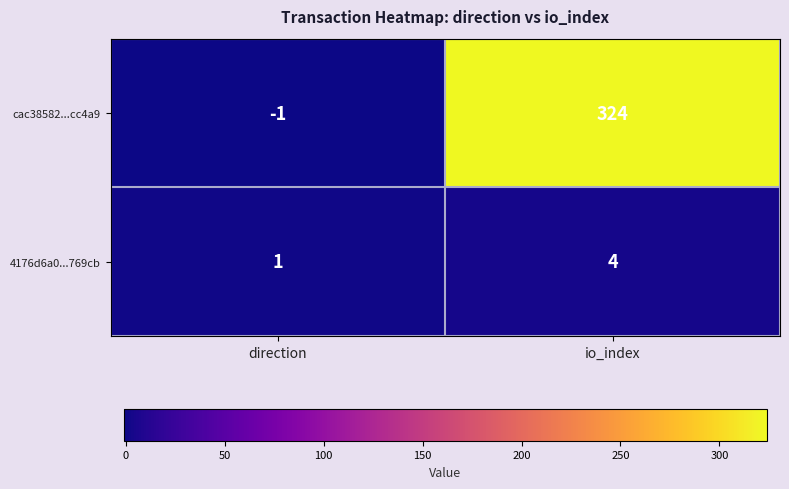

At direction, list the series in order from smallest to largest.

cac38582...cc4a9, 4176d6a0...769cb